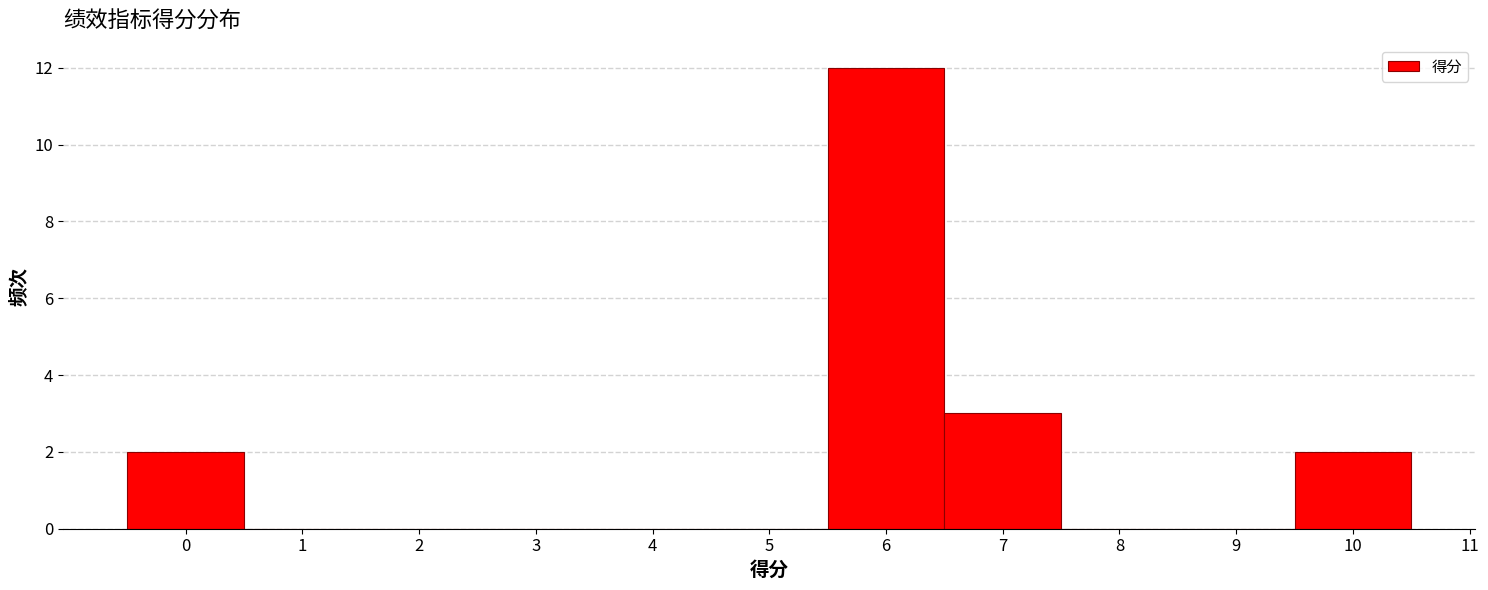

Reading left to right, transcribe this chart: for each bar, give the range it covers on the x-axis and its height. The values are not printed on the chart, so give them approximately, as read against the axis.

-0.5 to 0.5: 2
0.5 to 1.5: 0
1.5 to 2.5: 0
2.5 to 3.5: 0
3.5 to 4.5: 0
4.5 to 5.5: 0
5.5 to 6.5: 12
6.5 to 7.5: 3
7.5 to 8.5: 0
8.5 to 9.5: 0
9.5 to 10.5: 2